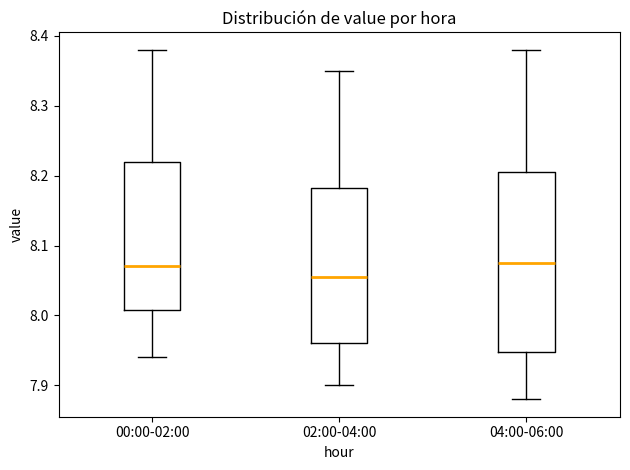

Reading left to right, read every box against the y-axis: the position of its median line, the range the box covers, and the ends of its whiskers. The values are not printed on the chart, so give them approximately, as read against the axis.

00:00-02:00: median 8.07, box 8.01 to 8.22, whiskers 7.94 to 8.38
02:00-04:00: median 8.06, box 7.96 to 8.18, whiskers 7.90 to 8.35
04:00-06:00: median 8.08, box 7.95 to 8.21, whiskers 7.88 to 8.38